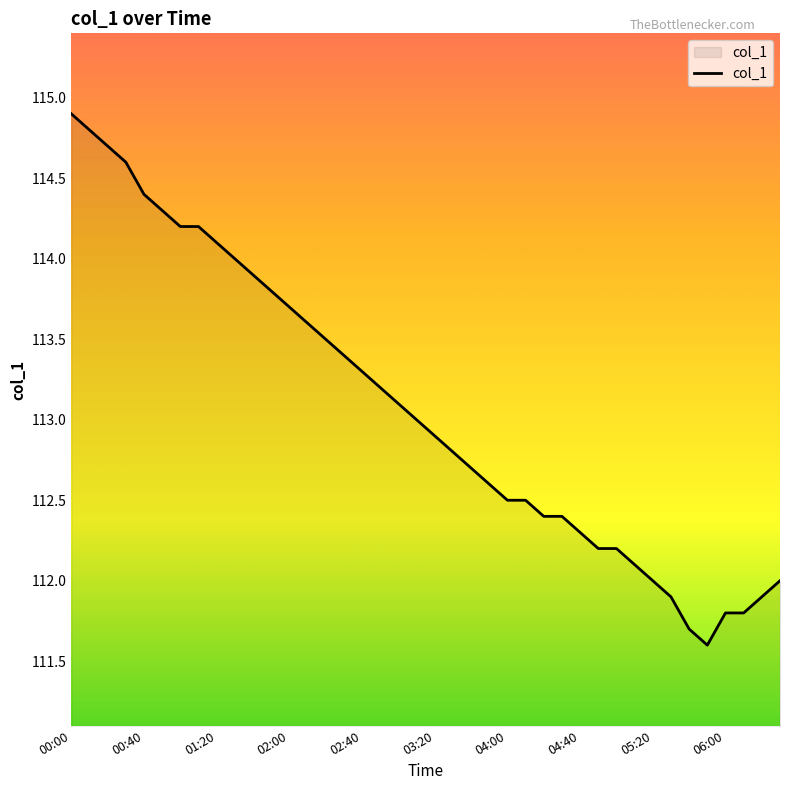

What is the maximum value shown in the chart?

114.9